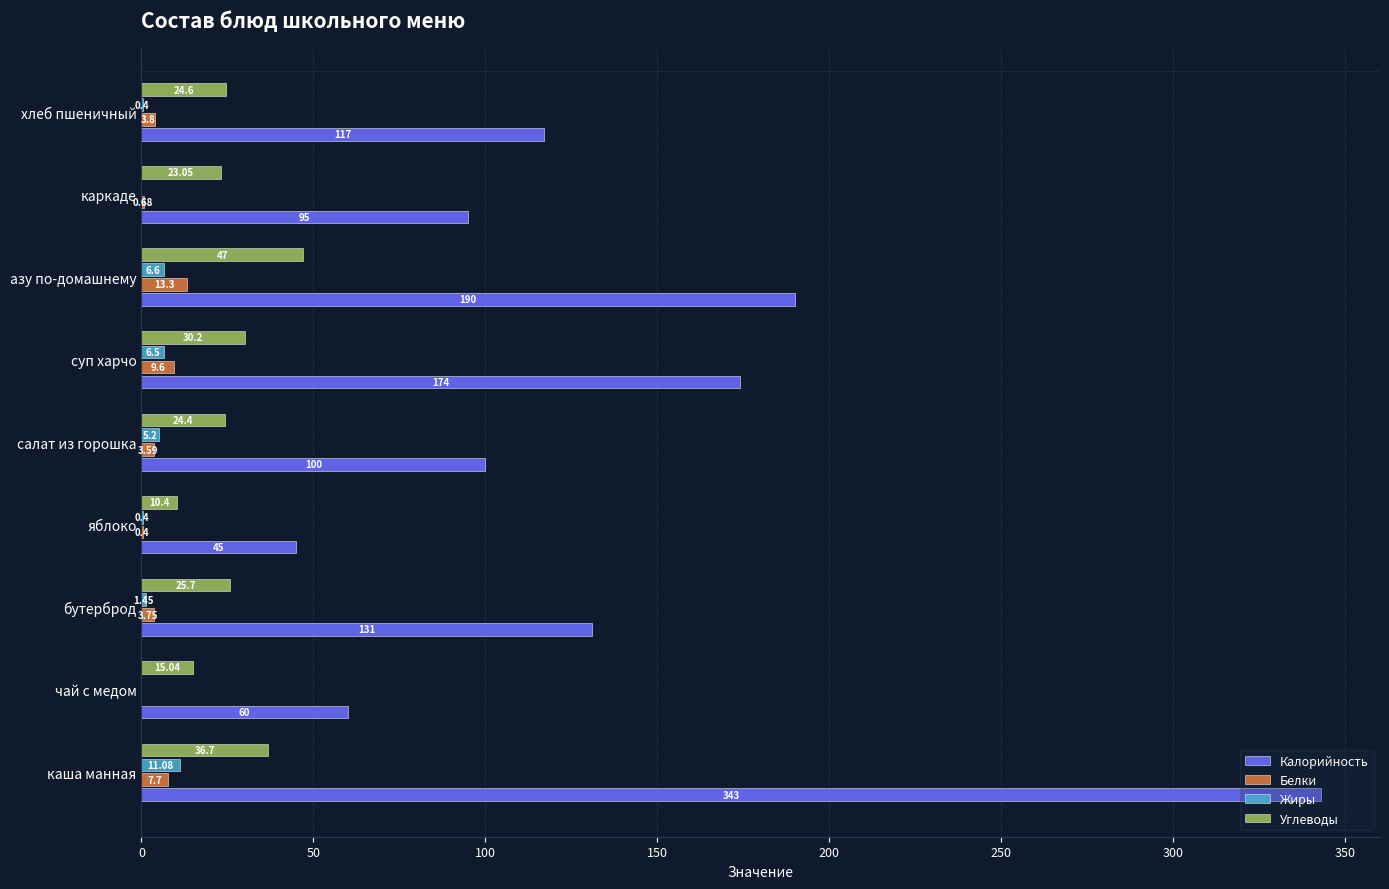

At which label is Калорийность closest to 194?

азу по-домашнему